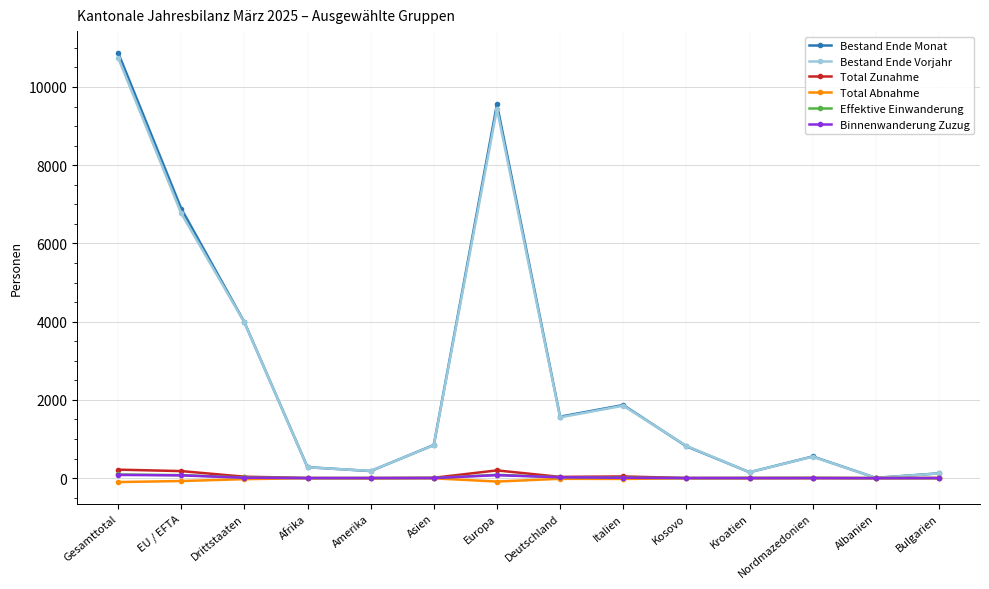

In Bestand Ende Monat, how many points are higher than both neighbors (excluding endpoints)?

3